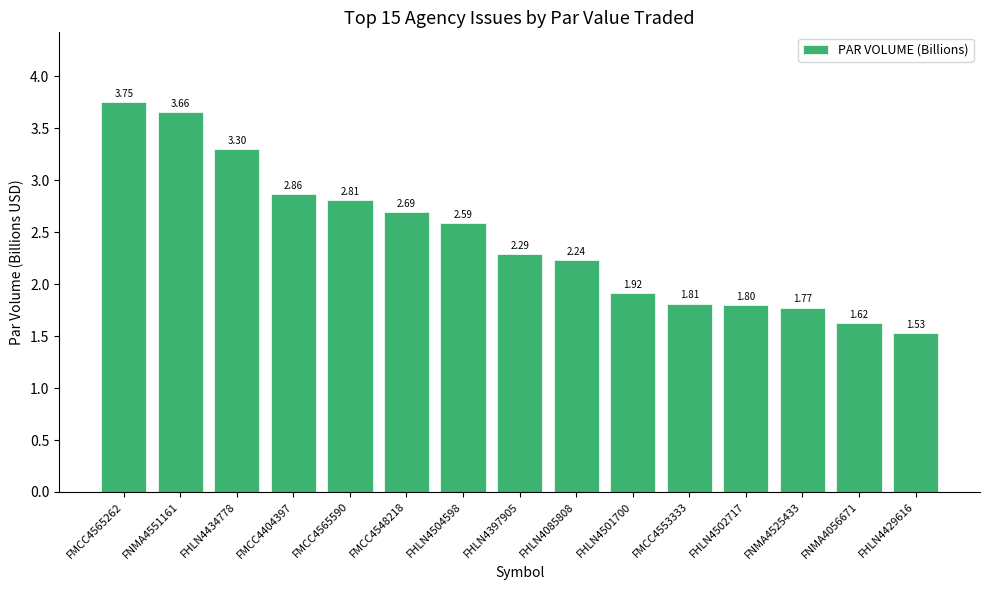

Does the chart contain any negative values?

No